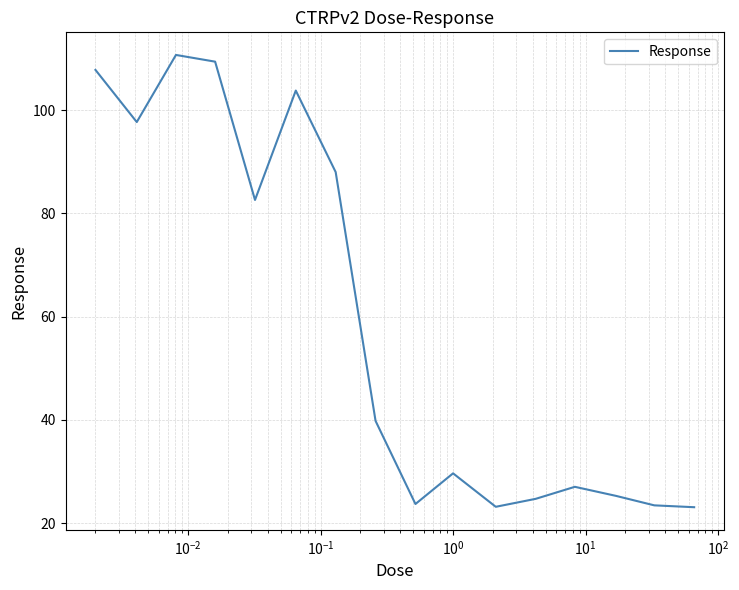

Does the chart have visible grid lines?

Yes